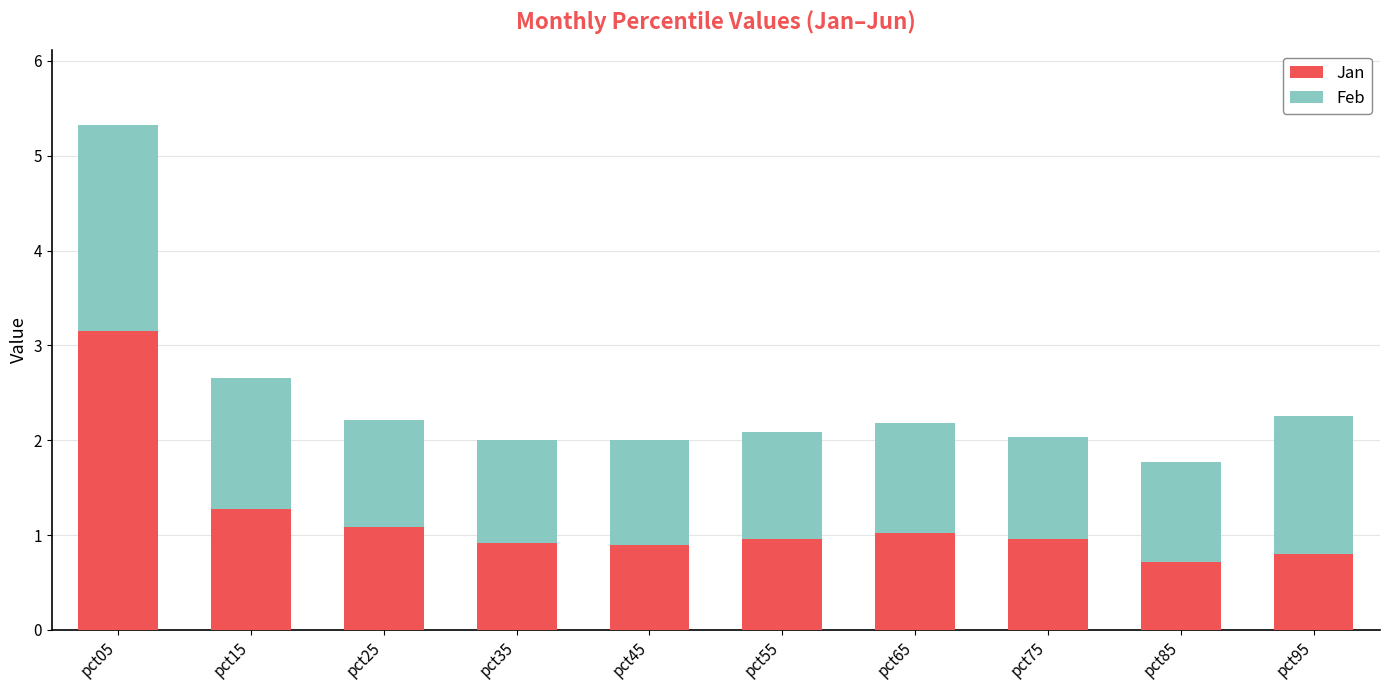

How many categories are shown in the chart?

10